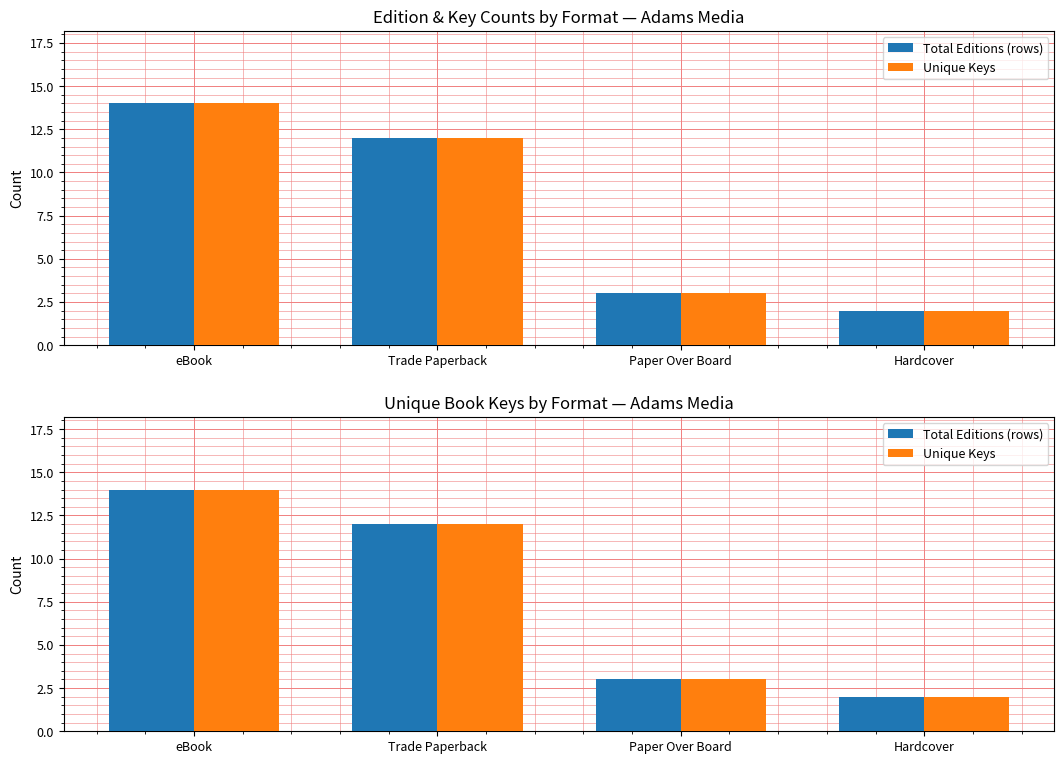

List the labels in order of Unique Keys value, largest first.

eBook, Trade Paperback, Paper Over Board, Hardcover